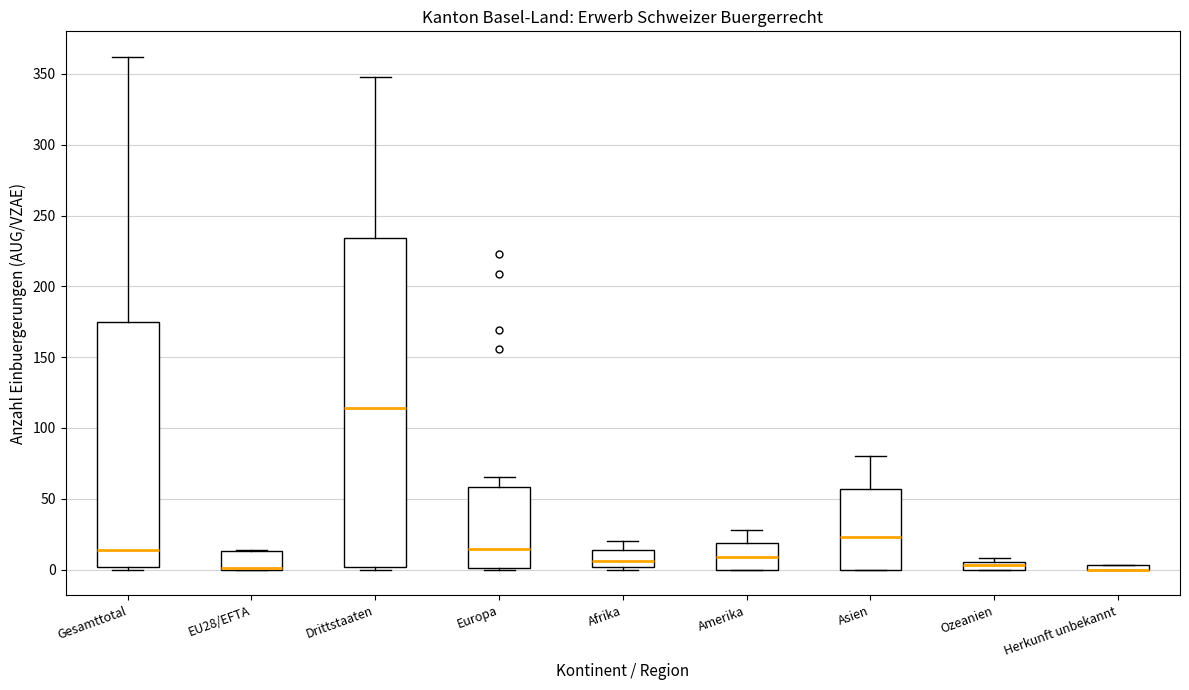

Where is the lower edge of the box for Afrika on the y-axis? The values are not printed on the chart, so give them approximately, as read against the axis.

0